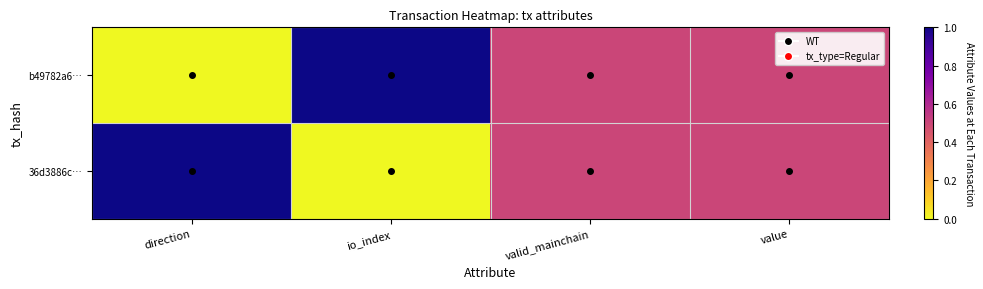

What is the total value across all series at valid_mainchain?

1.0